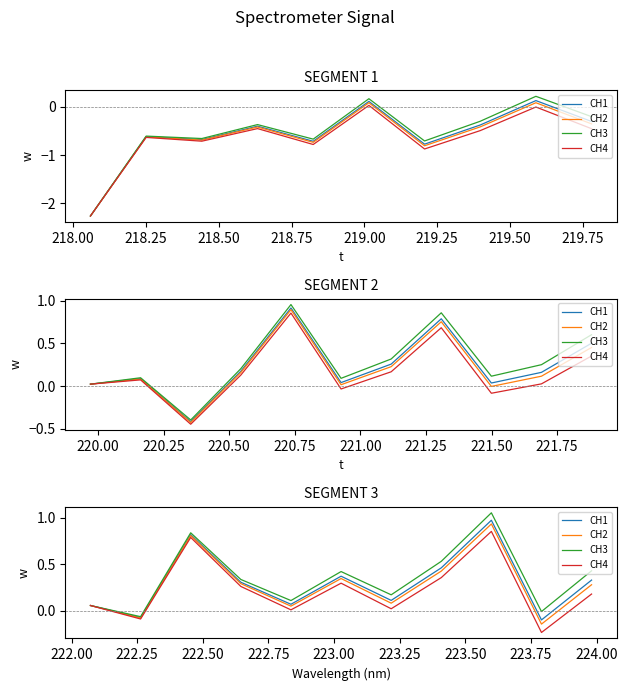

Between 218.00 and 219.00, which is larger?

219.00